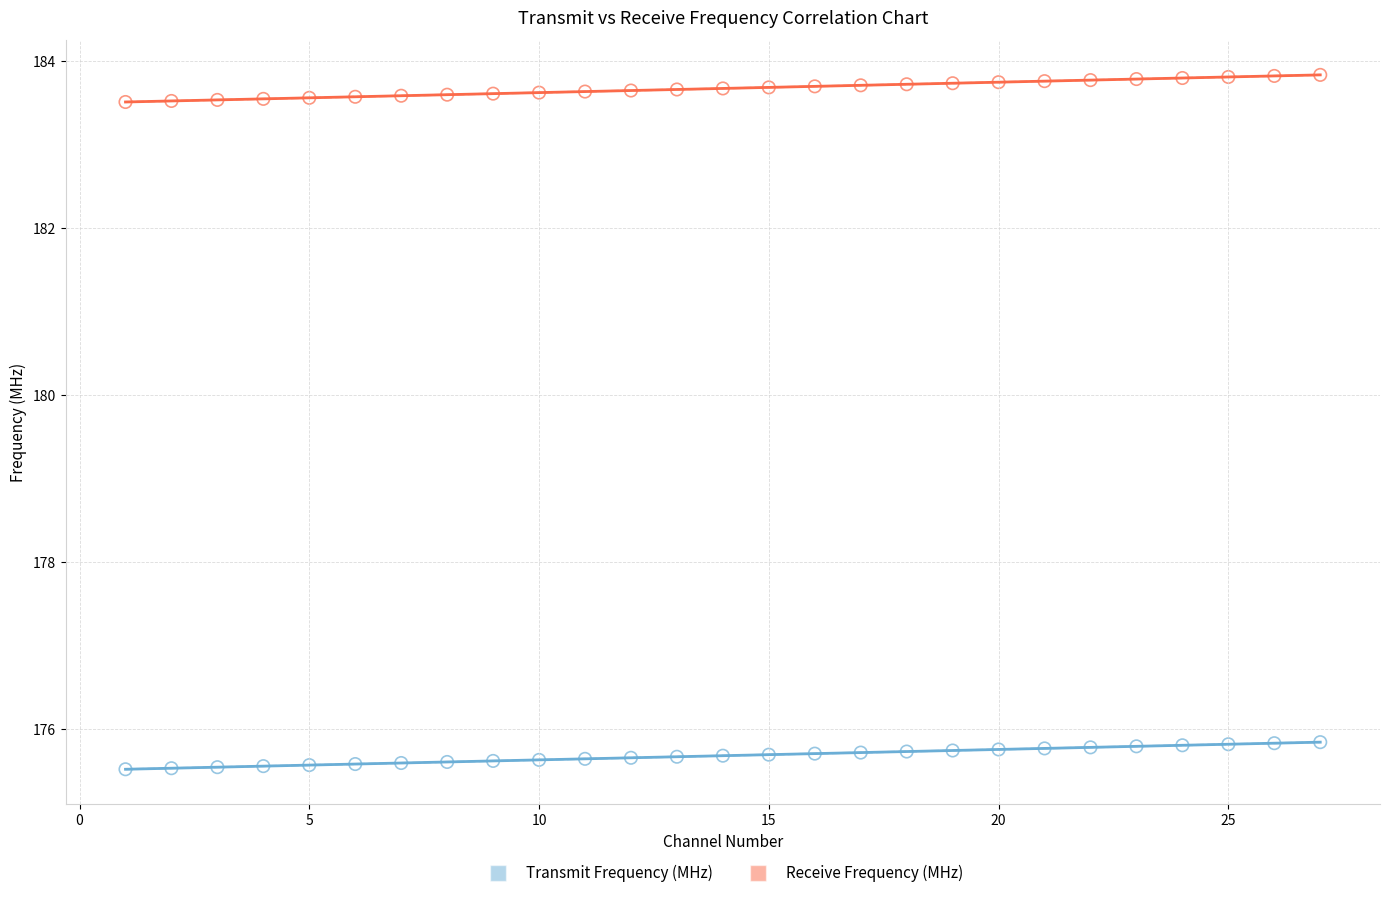

Which series reaches the maximum Y coordinate?

Receive Frequency (MHz)